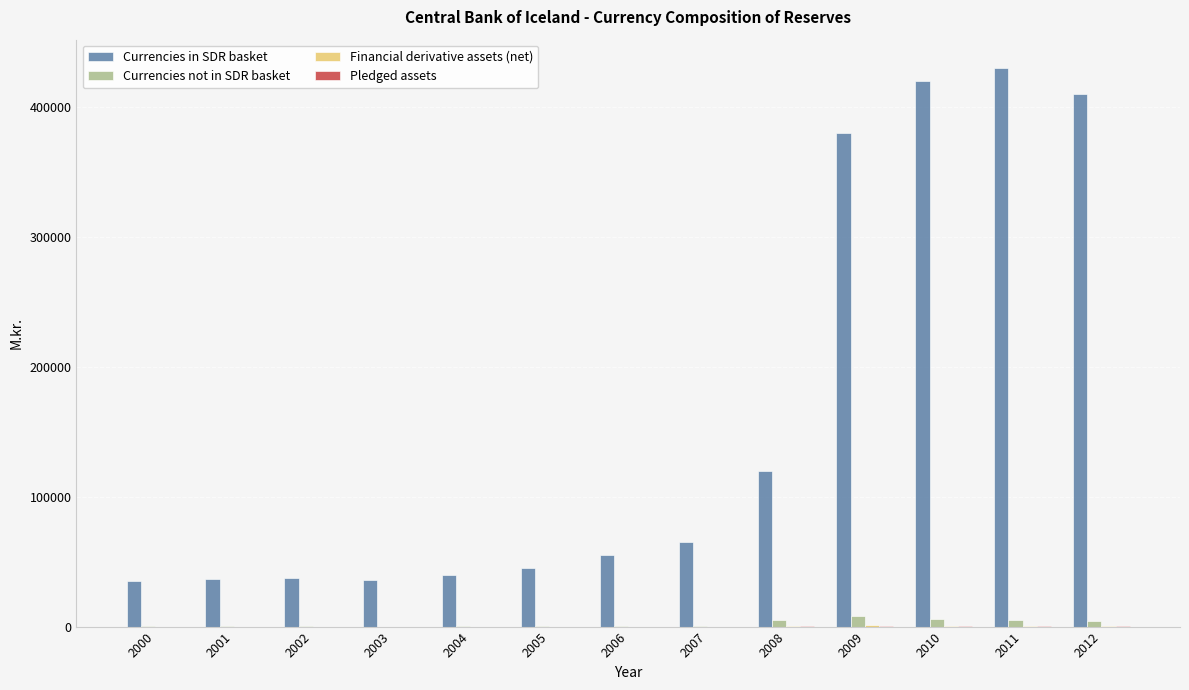

The value of Currencies in SDR basket at 2000 is 9637. True or false?

False